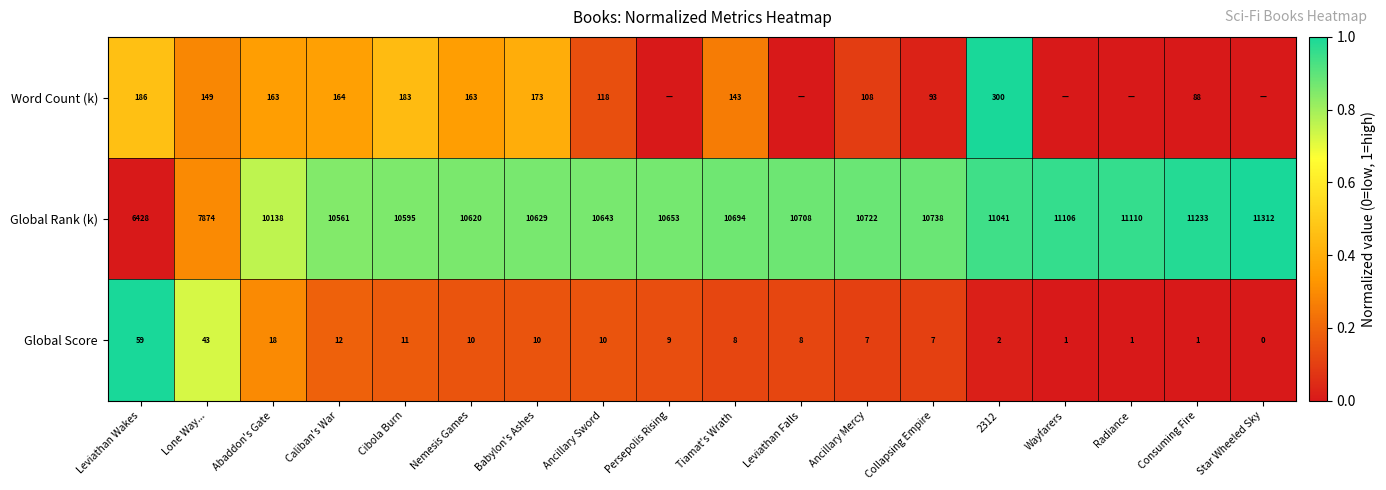

How many data points does each series have?

18